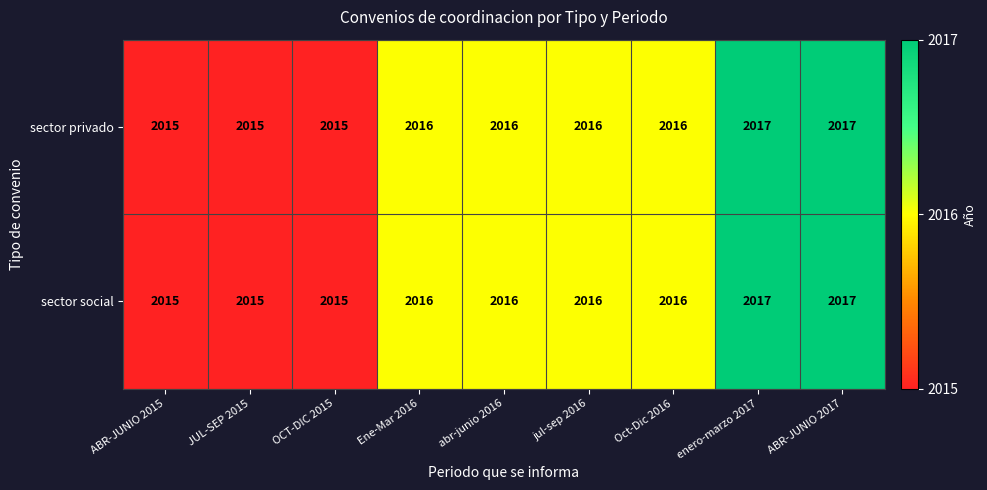

What is the total value across all series at Ene-Mar 2016?

4032